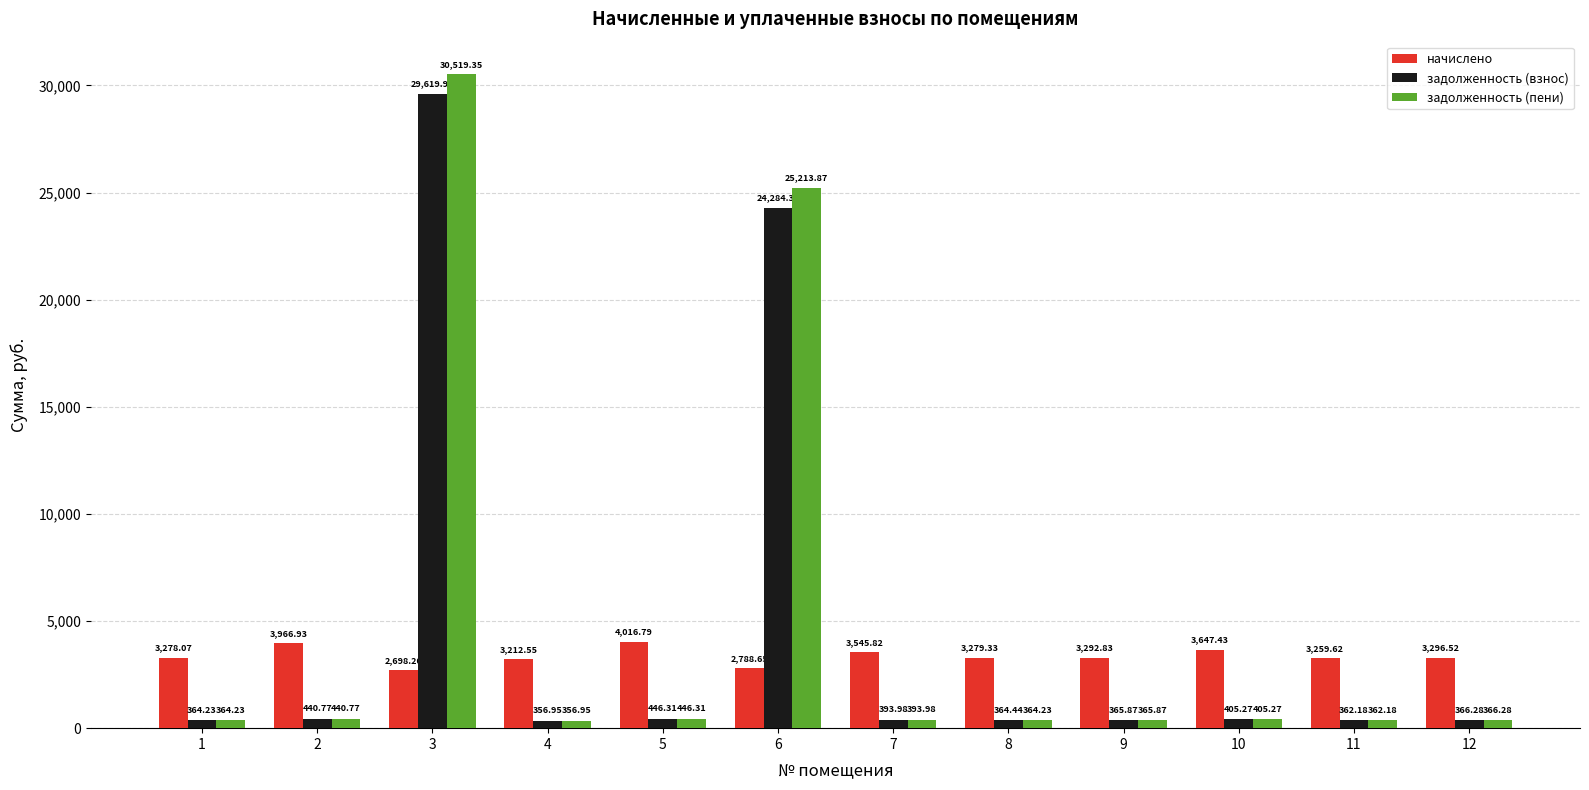

What is the difference between the maximum and second lowest values in the задолженность (пени) series?

30157.2